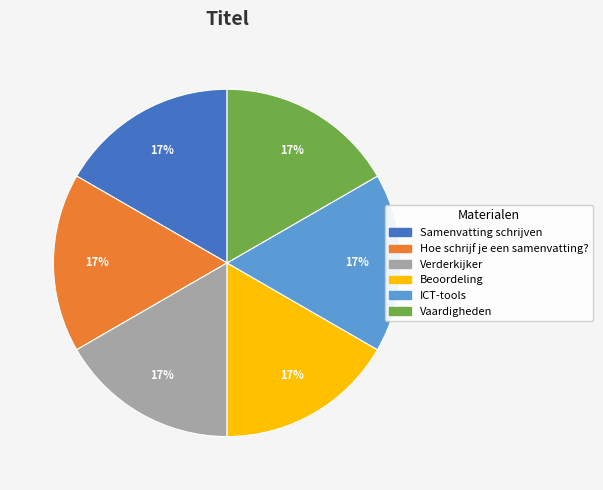

To the nearest percent, what is the average slice percentage?

17%